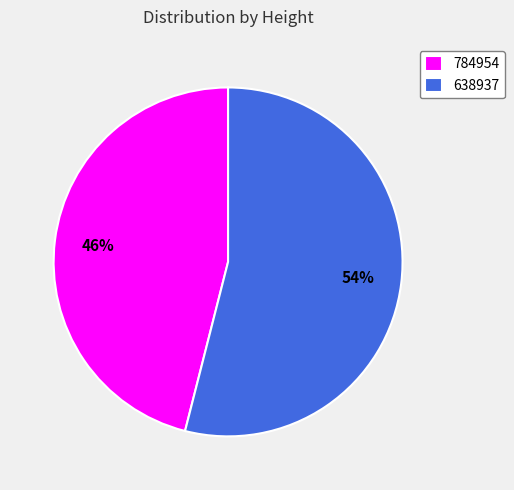

To the nearest percent, what is the combined percentage of 784954 and 638937?

100%